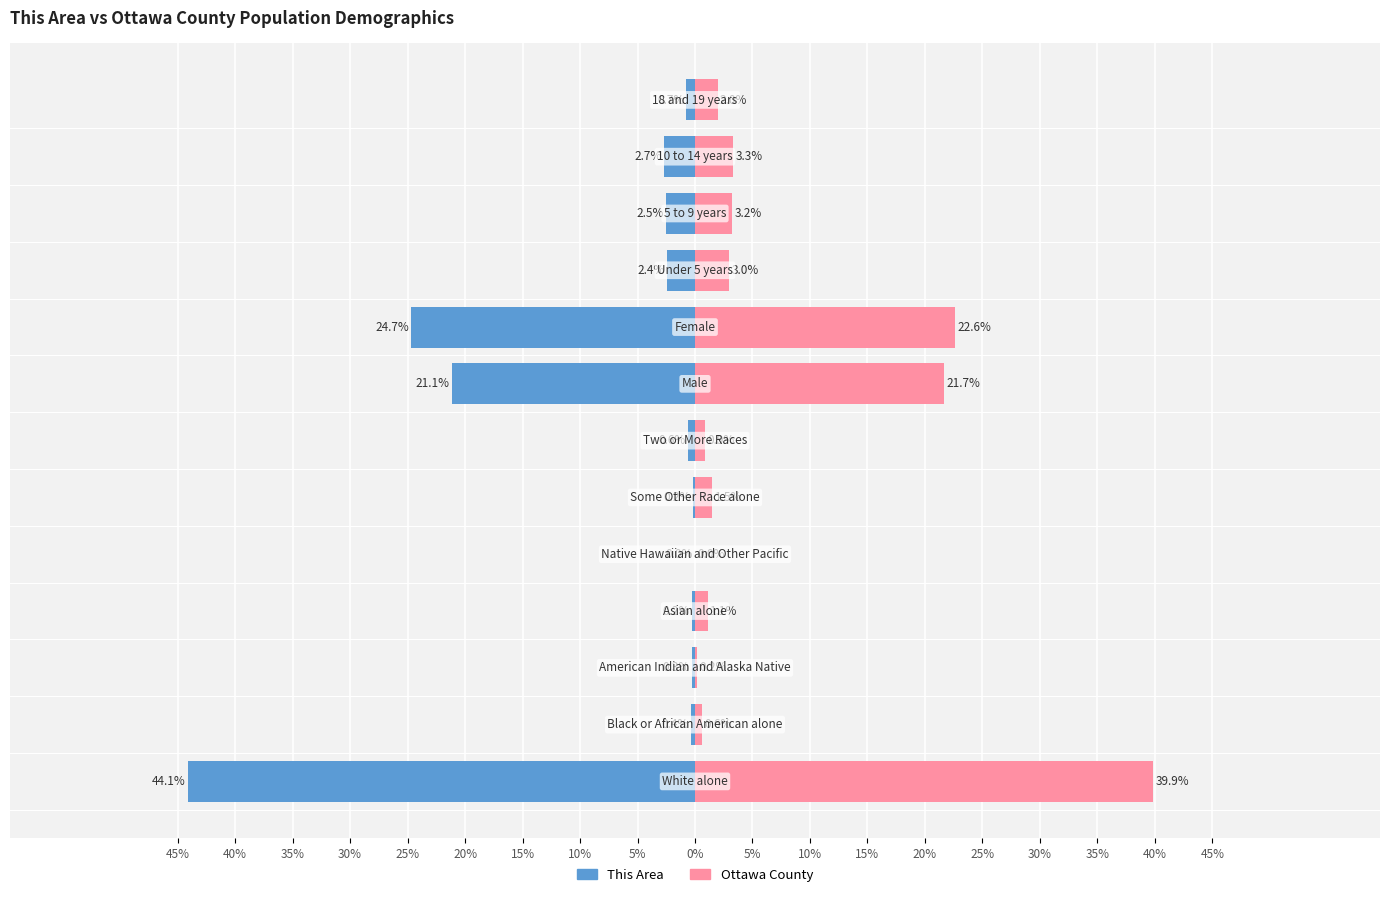

What is the difference between the maximum and second lowest values in the Ottawa County series?

39.7